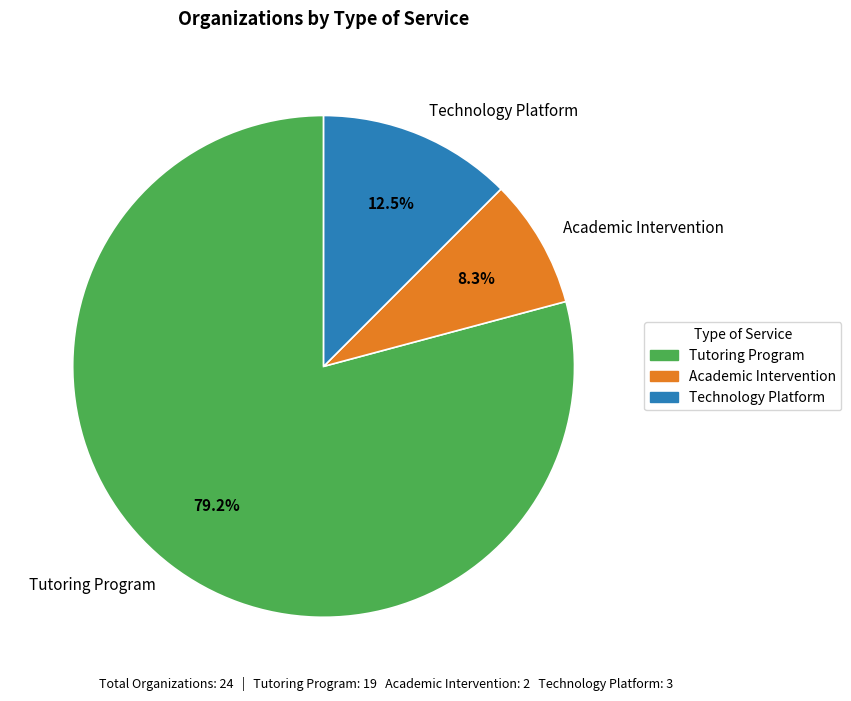

What is the ratio of the value at Tutoring Program to the value at Academic Intervention?

9.5